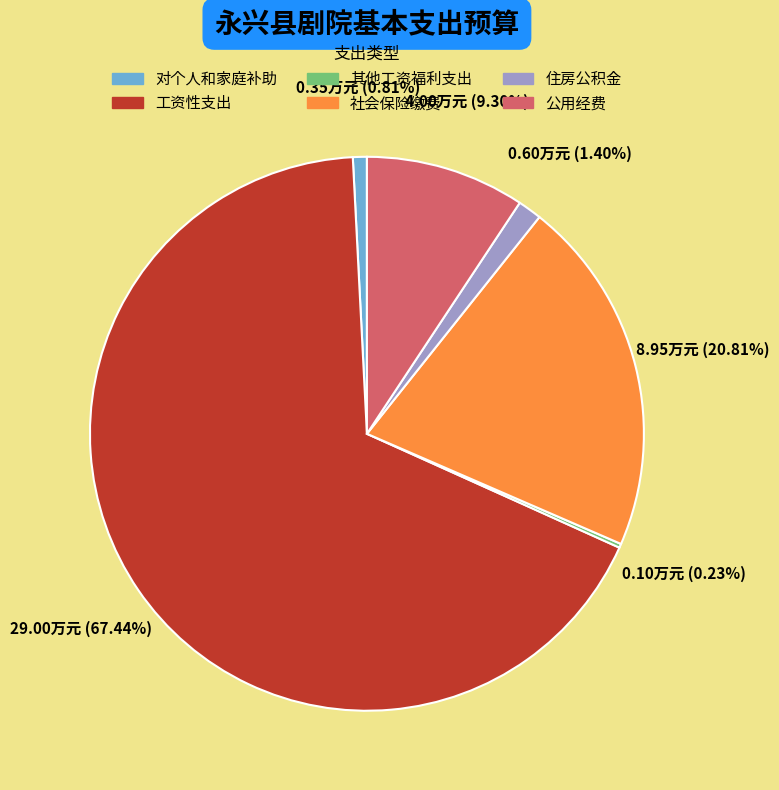

Which slice is the largest?

工资性支出